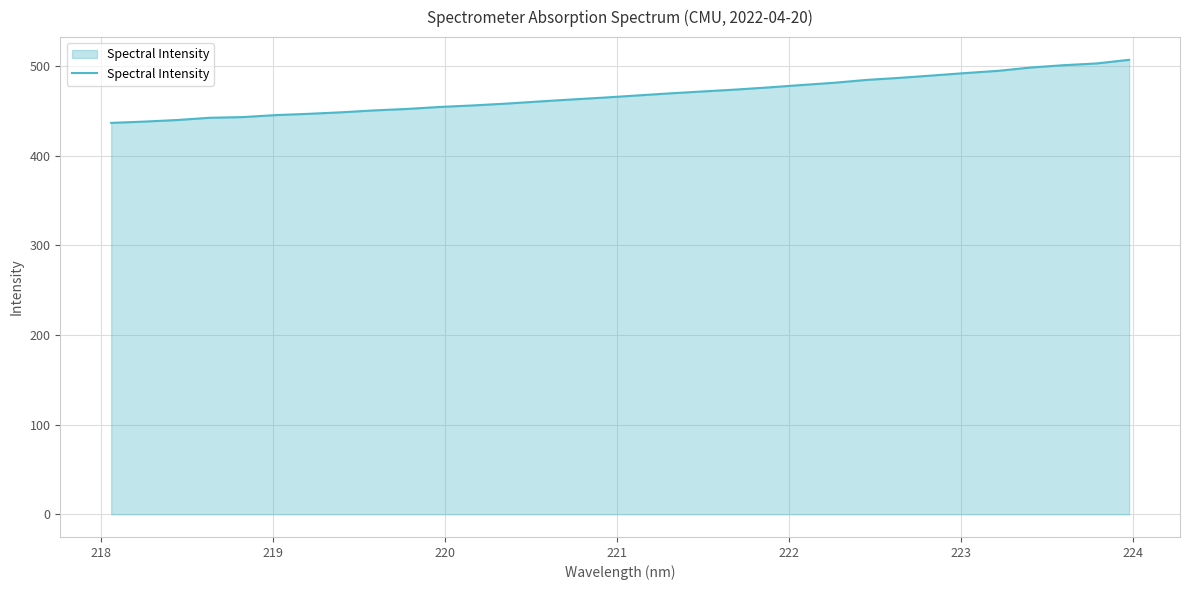

What is the minimum value shown in the chart?

436.9